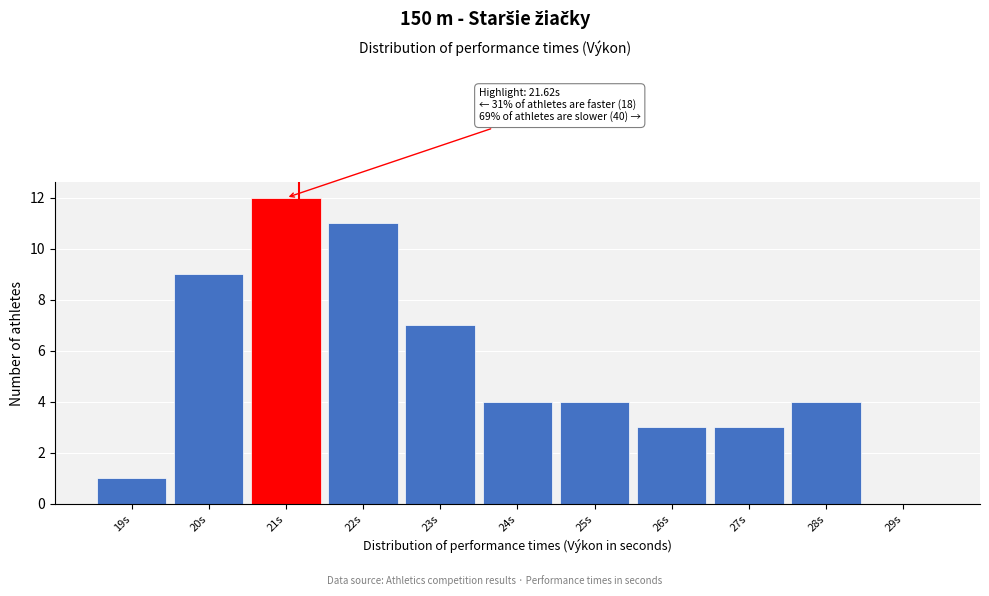

Reading left to right, what are all the values shown in this chart?

19s=1	20s=9	21s=12	22s=11	23s=7	24s=4	25s=4	26s=3	27s=3	28s=4	29s=0